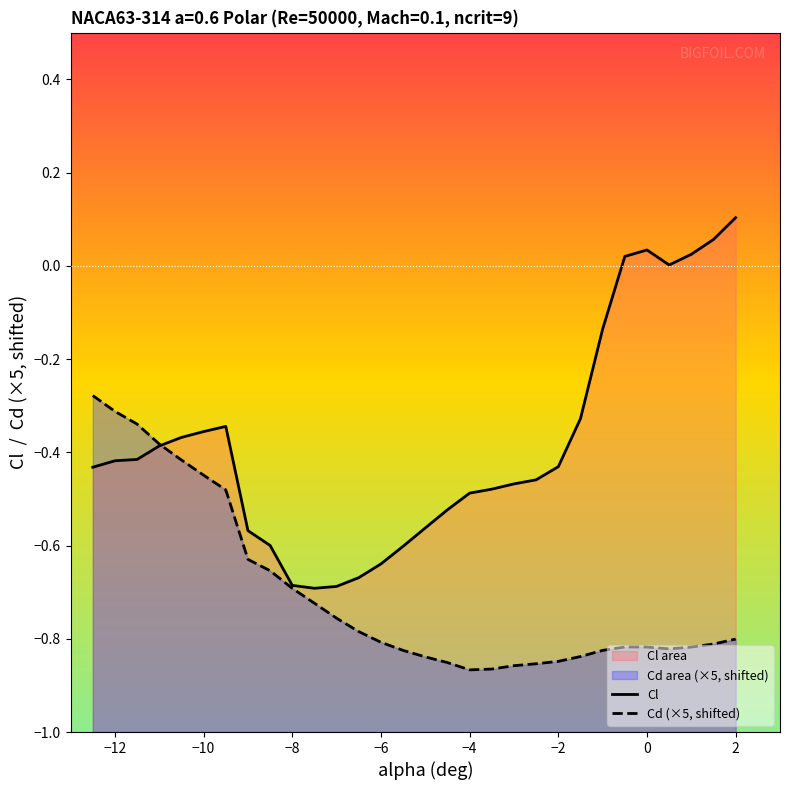

Reading left to right, transcribe all the data shown in this chart.

Cl: -0.4	-0.4	-0.4	-0.4	-0.4	-0.4	-0.3	-0.6	-0.6	-0.7	-0.7	-0.7	-0.7	-0.6	-0.6	-0.6	-0.5	-0.5	-0.5	-0.5	-0.5	-0.4	-0.3	-0.1	0.0	0.0	0.0	0.0	0.1	0.1
Cd (×5, shifted): -0.3	-0.3	-0.3	-0.4	-0.4	-0.4	-0.5	-0.6	-0.7	-0.7	-0.7	-0.8	-0.8	-0.8	-0.8	-0.8	-0.9	-0.9	-0.9	-0.9	-0.9	-0.8	-0.8	-0.8	-0.8	-0.8	-0.8	-0.8	-0.8	-0.8